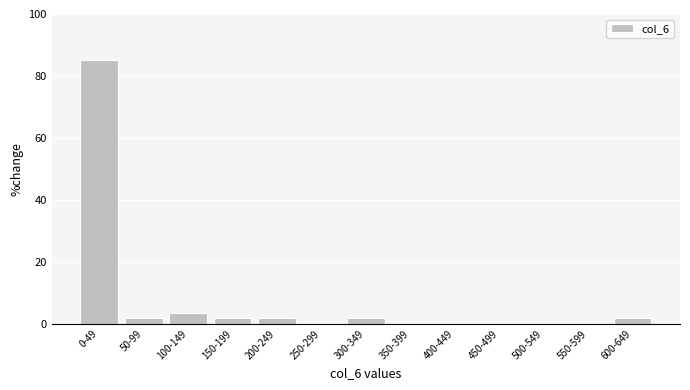

Reading right to left, what are all the values shown in this chart?

600-649=1.8	550-599=0.0	500-549=0.0	450-499=0.0	400-449=0.0	350-399=0.0	300-349=1.8	250-299=0.0	200-249=1.8	150-199=1.8	100-149=3.5	50-99=1.8	0-49=85.0